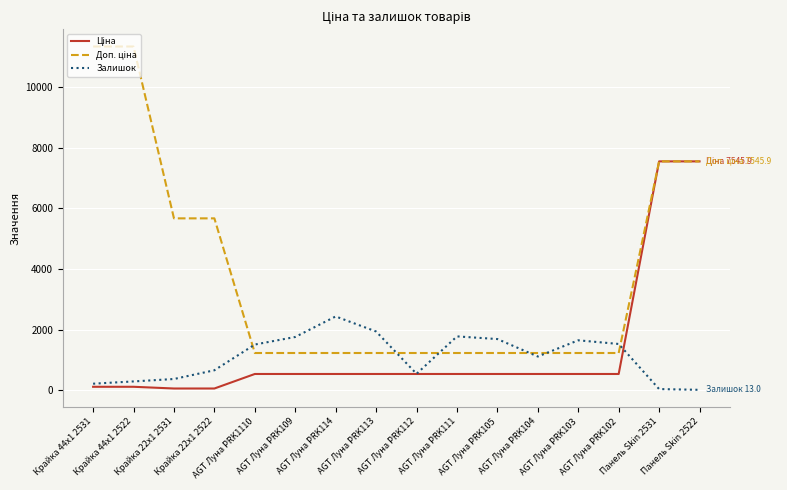

What is the maximum value for Залишок?

2433.0